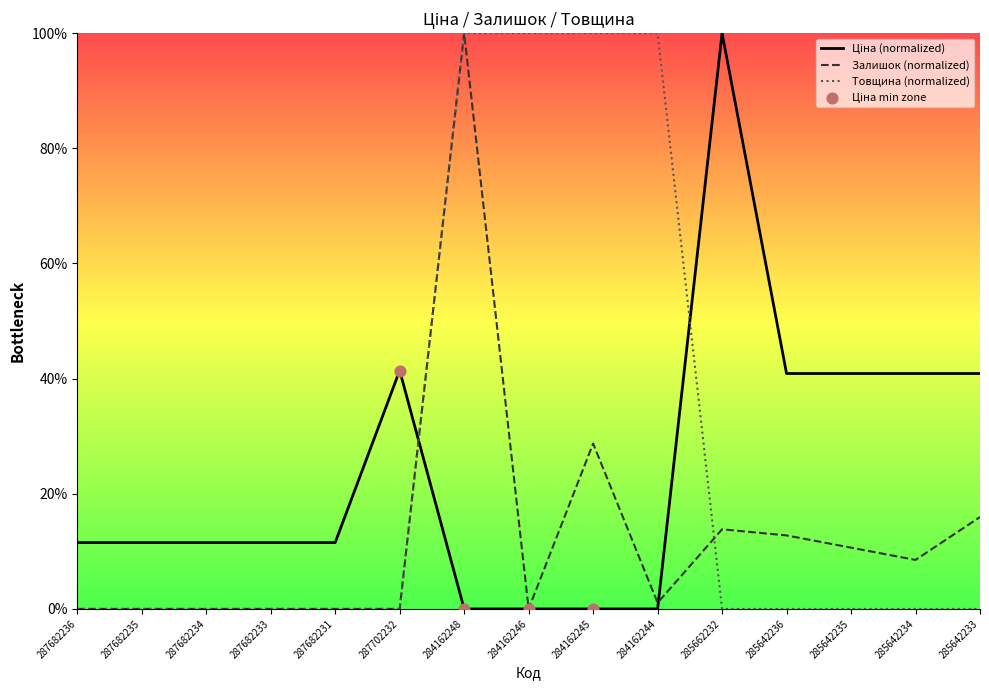

Which series has the largest total across all categories?

Товщина (normalized)